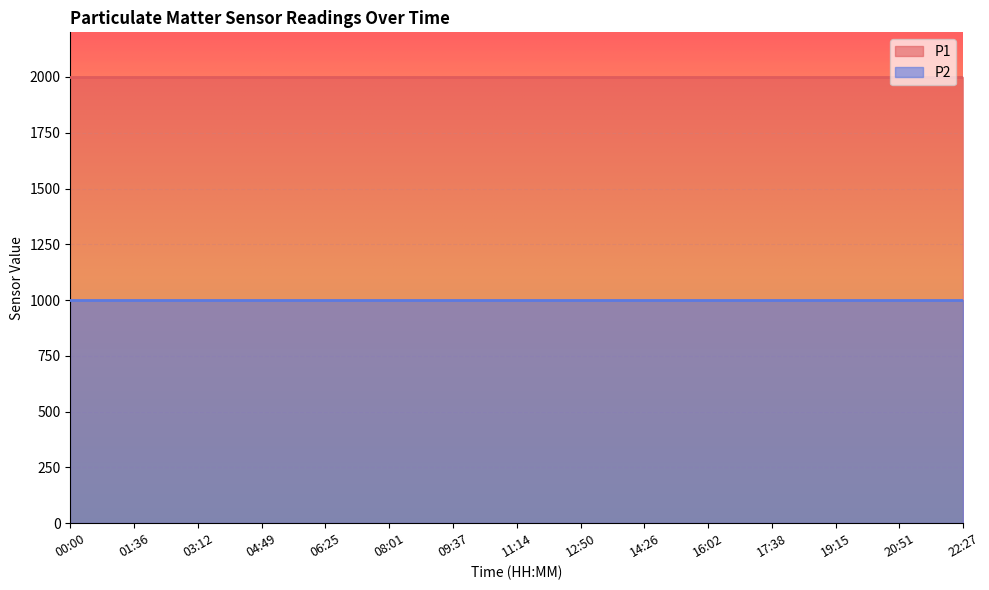

Which label corresponds to the largest value in the chart?

00:00